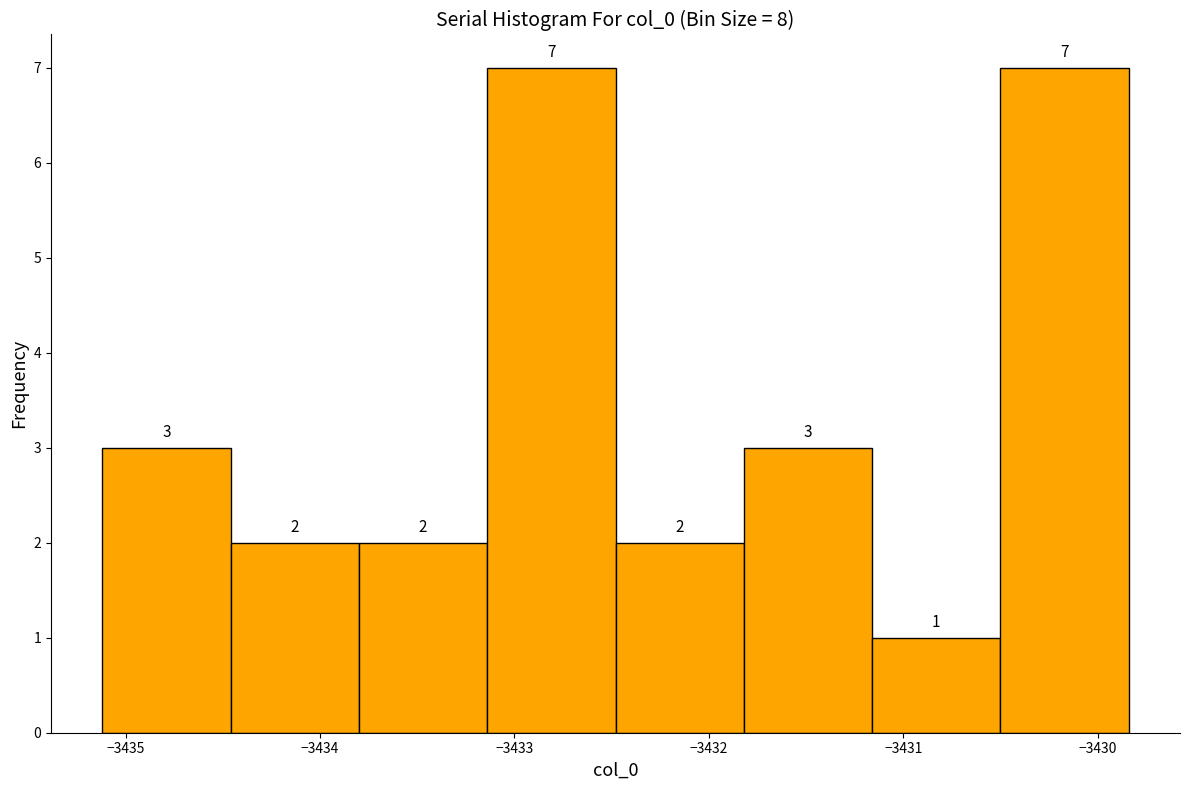

Reading left to right, list every bar in this chart as the range it spans on the x-axis followed by its height. The bar edges are not printed on the chart, so give them approximately, as read against the axis.

-3435.1 to -3434.5: 3
-3434.5 to -3433.8: 2
-3433.8 to -3433.1: 2
-3433.1 to -3432.5: 7
-3432.5 to -3431.8: 2
-3431.8 to -3431.2: 3
-3431.2 to -3430.5: 1
-3430.5 to -3429.8: 7